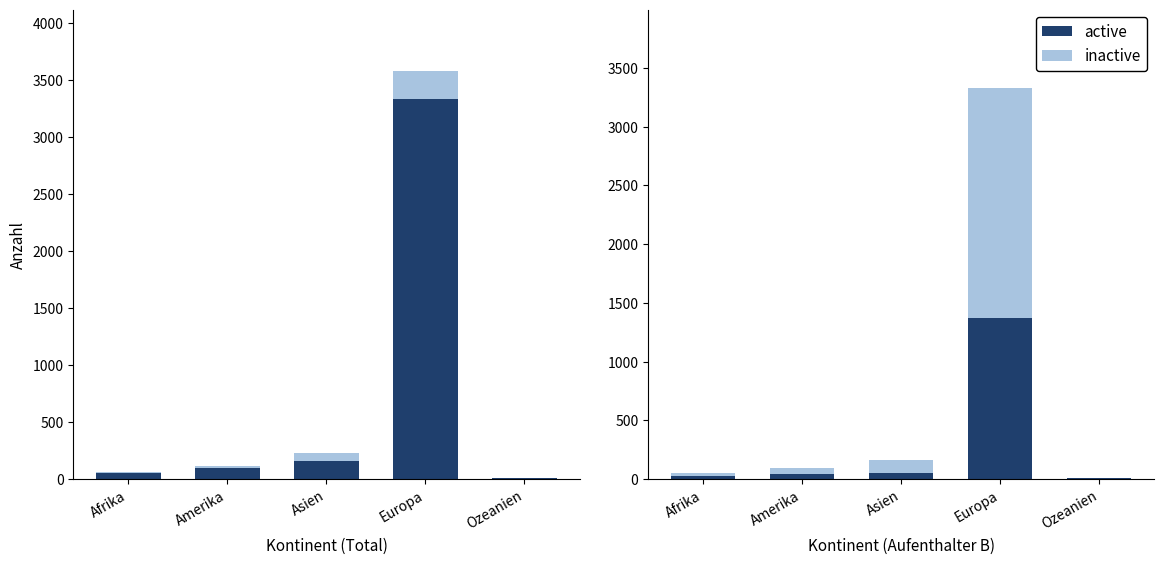

Rank the categories by Aufenthalter (B) value from lowest to highest.

Ozeanien, Afrika, Amerika, Asien, Europa